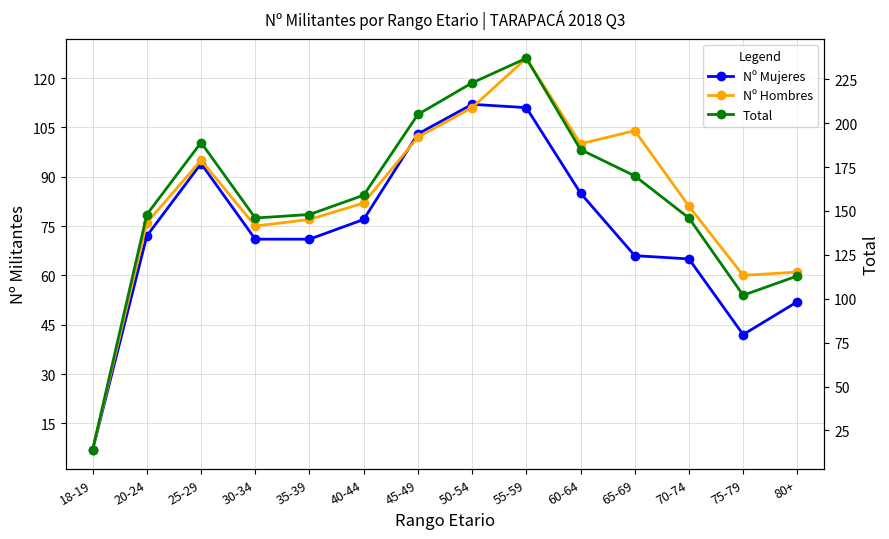

True or false: Total and Nº Mujeres cross at least once.

False